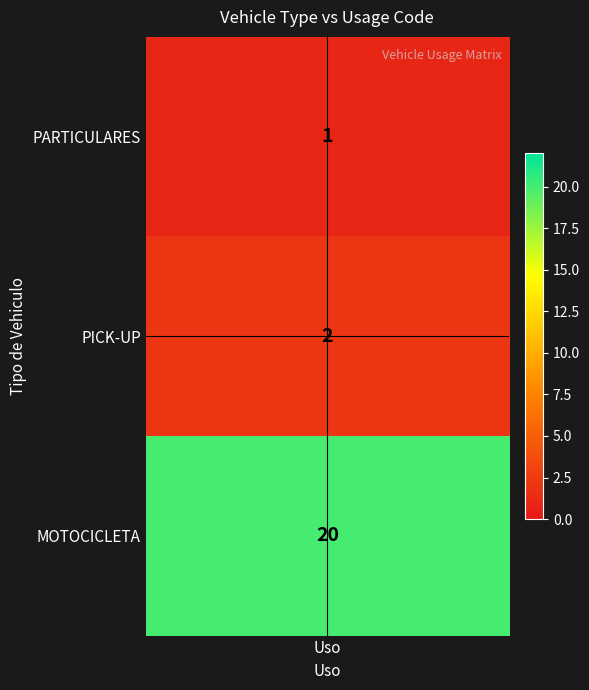

What is the change in value from PICK-UP to MOTOCICLETA?

+18